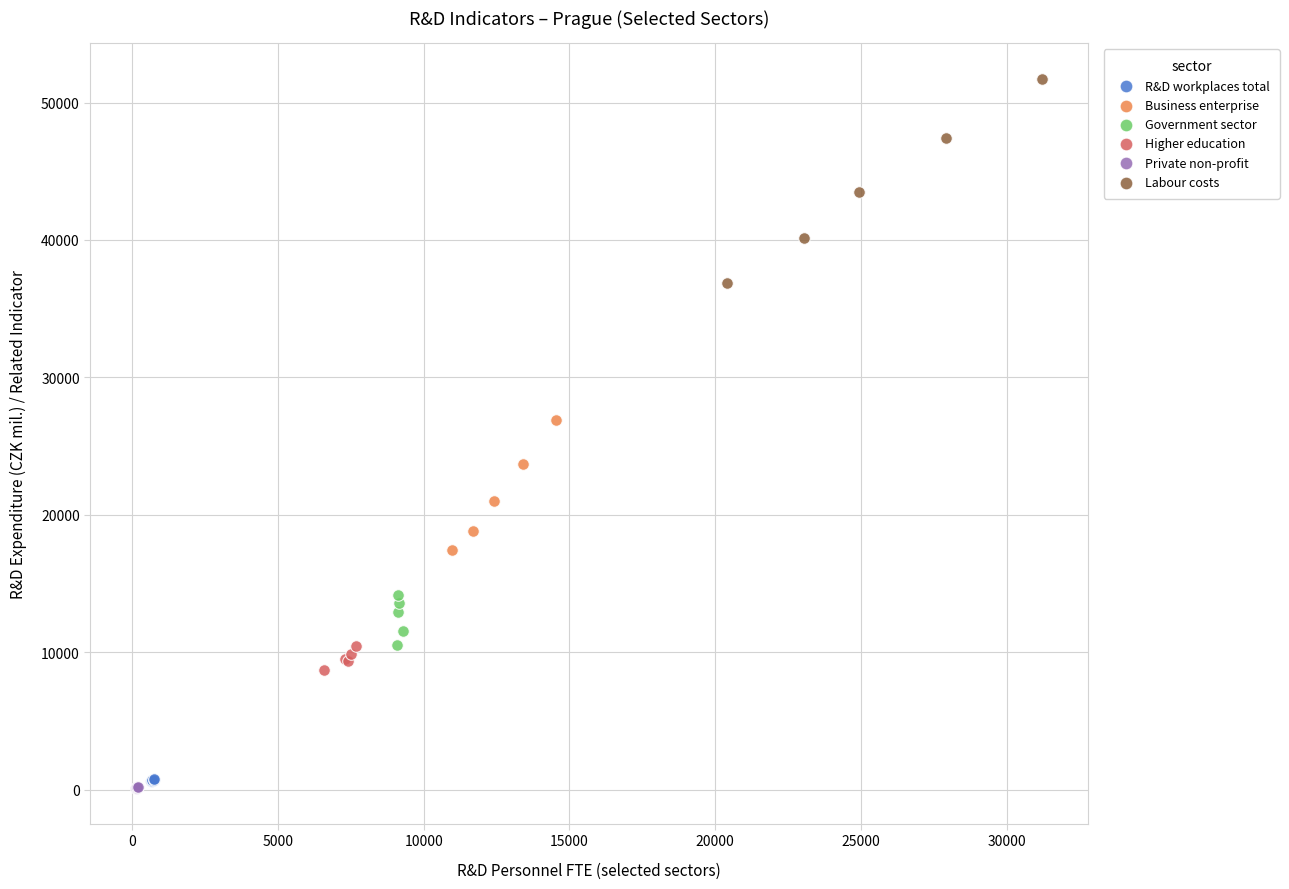

Which series contains the highest Y value?

Labour costs